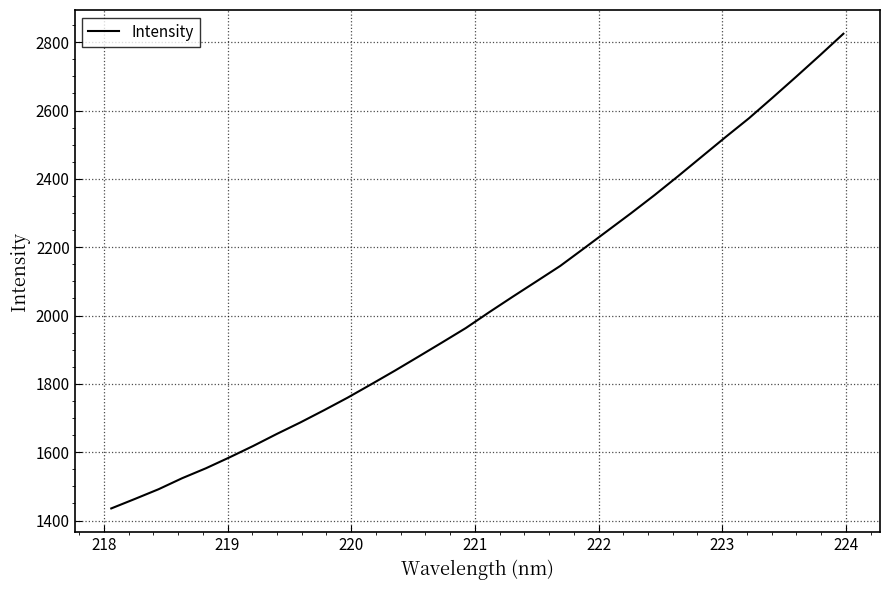

What is the difference between the maximum and minimum values?

1389.3